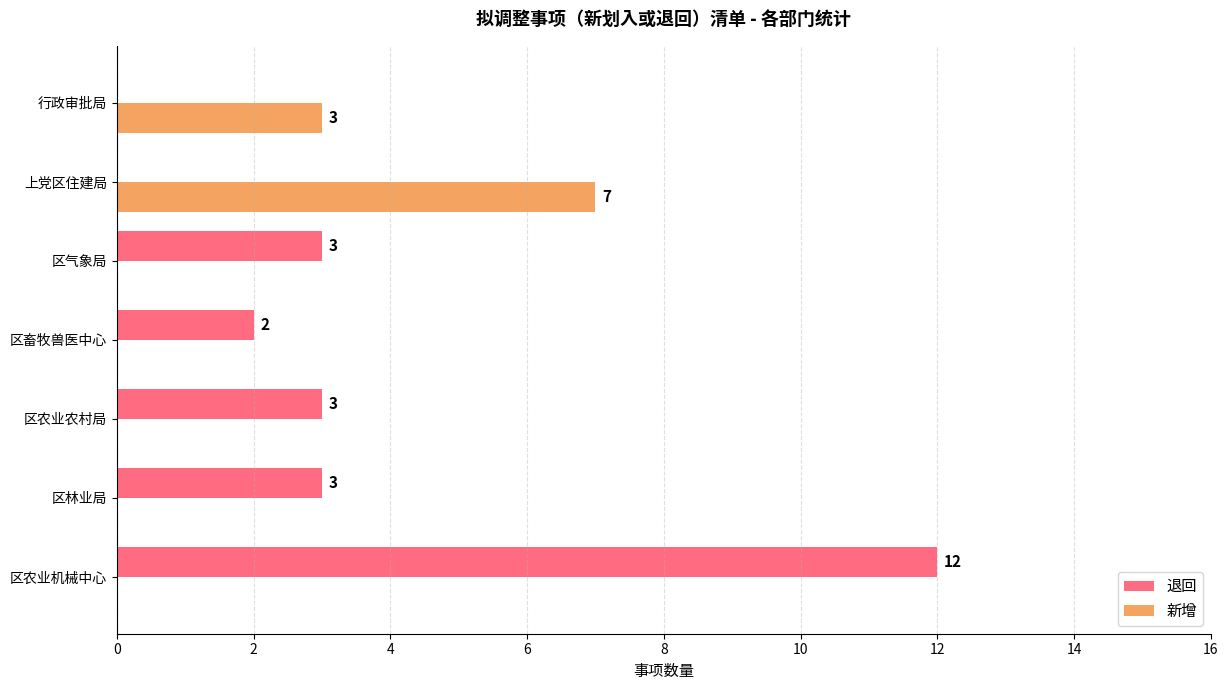

Which series has the largest total across all categories?

退回